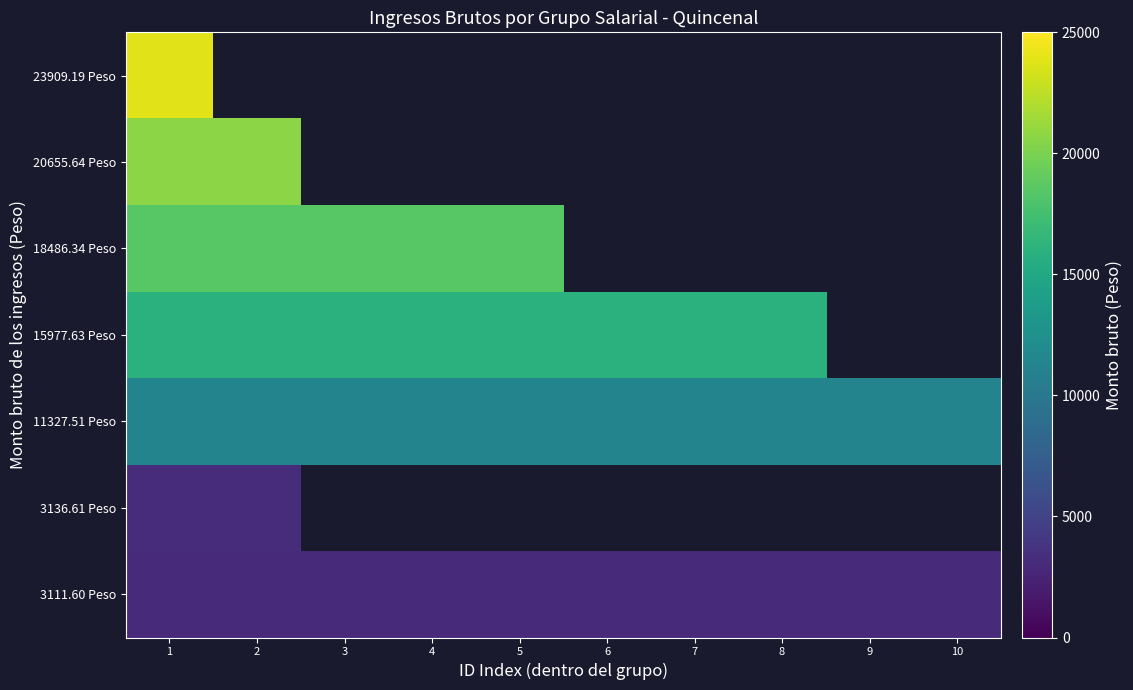

Is it true that 11327.51 Peso equals 18791.0 at 3?

False